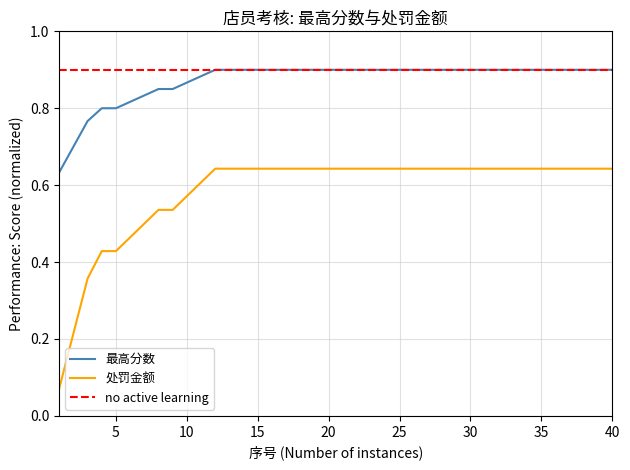

Which series has the widest spread of values?

处罚金额